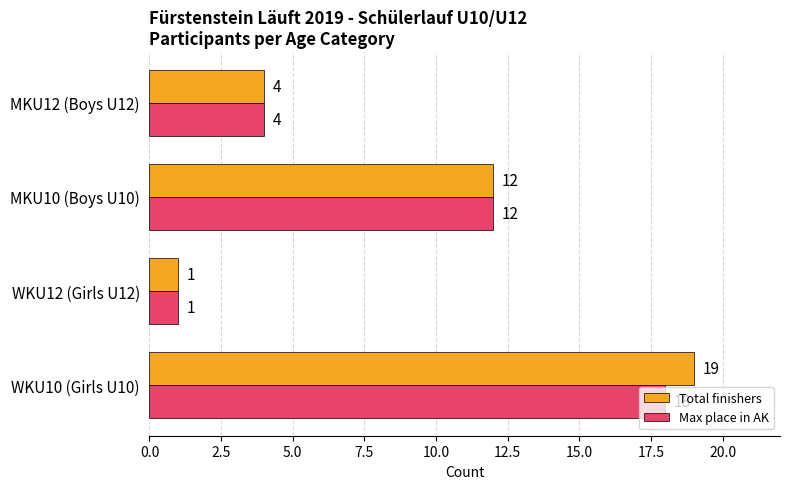

At which label is Max place in AK closest to 9?

MKU10 (Boys U10)